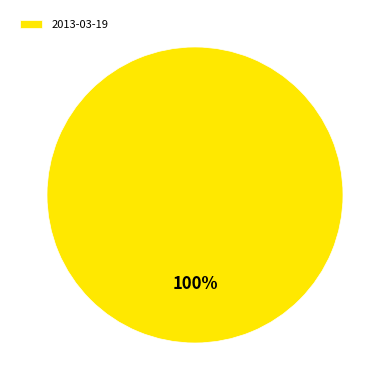

Does 2013-03-19 represent more than half of the total?

Yes